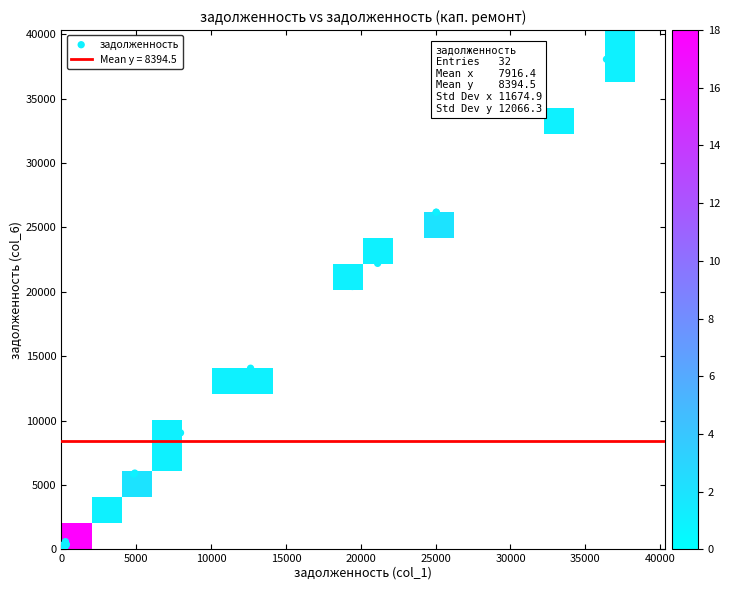

What Y value in the scatter plot is closest to 19200?

20413.0